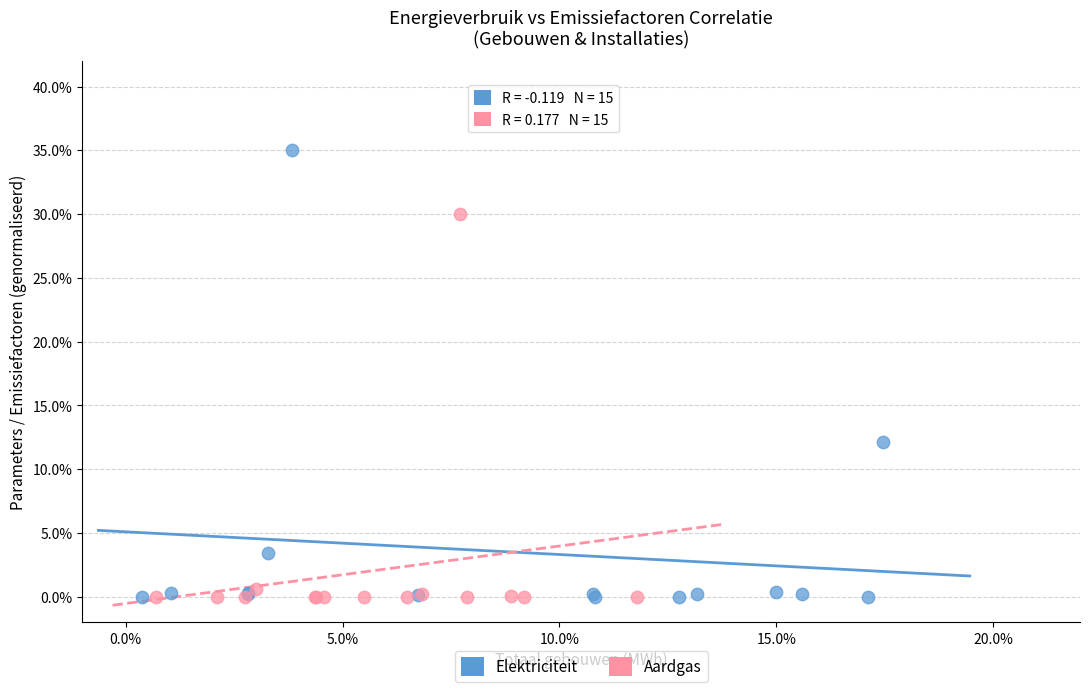

What are all the series names shown in the legend?

Elektriciteit, Aardgas